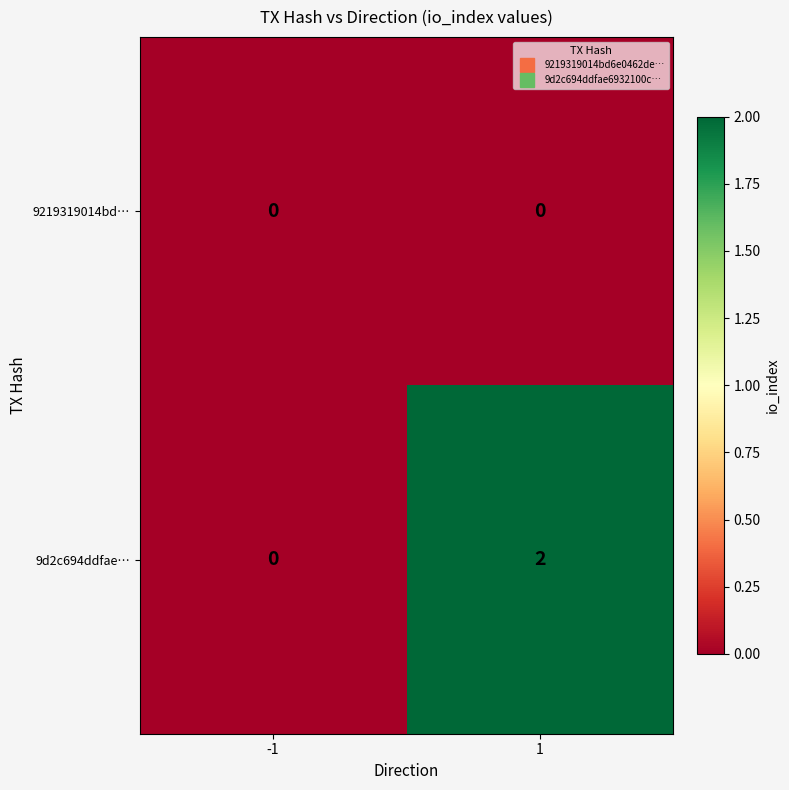

True or false: 9219319014bd… has a value of 0 at 1.

True